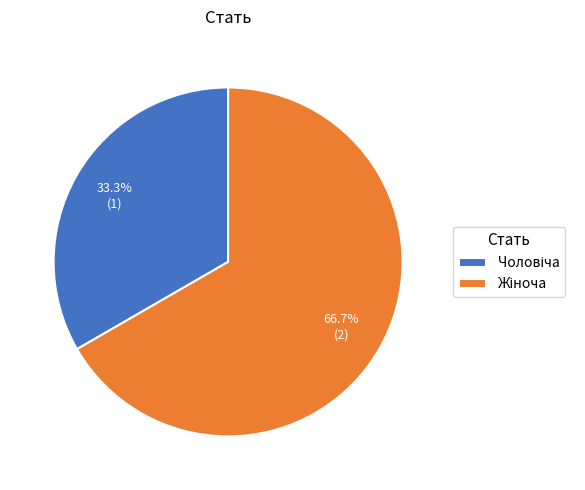

Is there any slice that represents more than half of the pie?

Yes